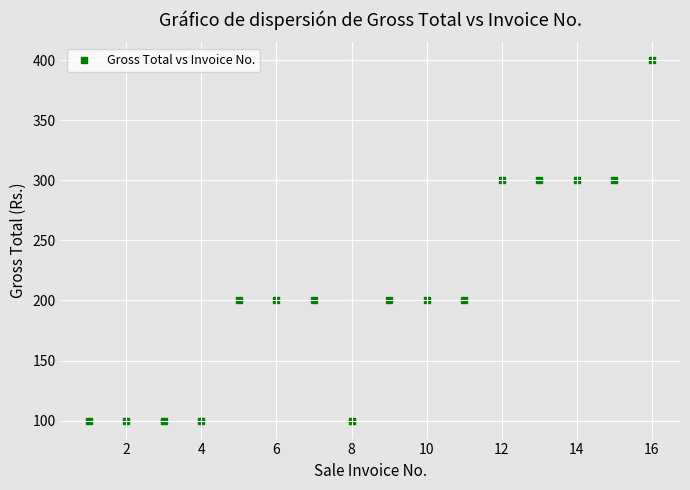

What is the range of X values (max minus min)?

15